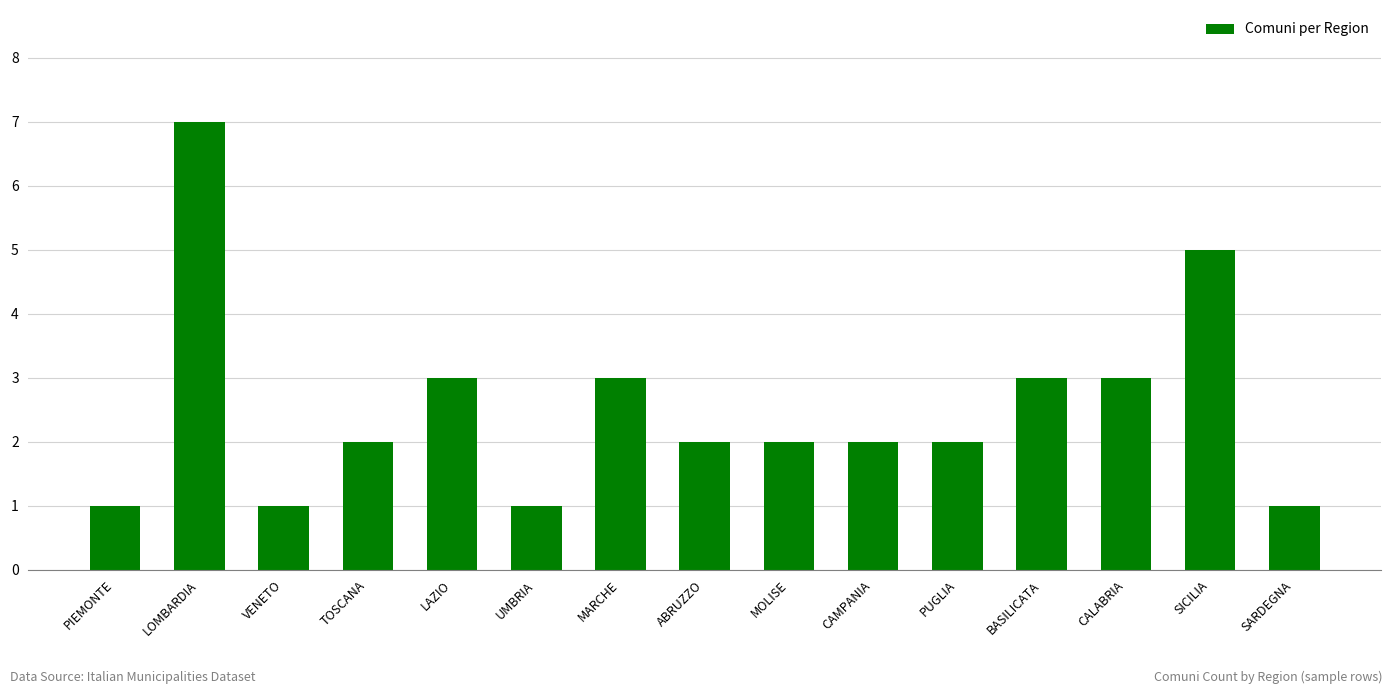

What is the sum of the values at SARDEGNA and CALABRIA?

4